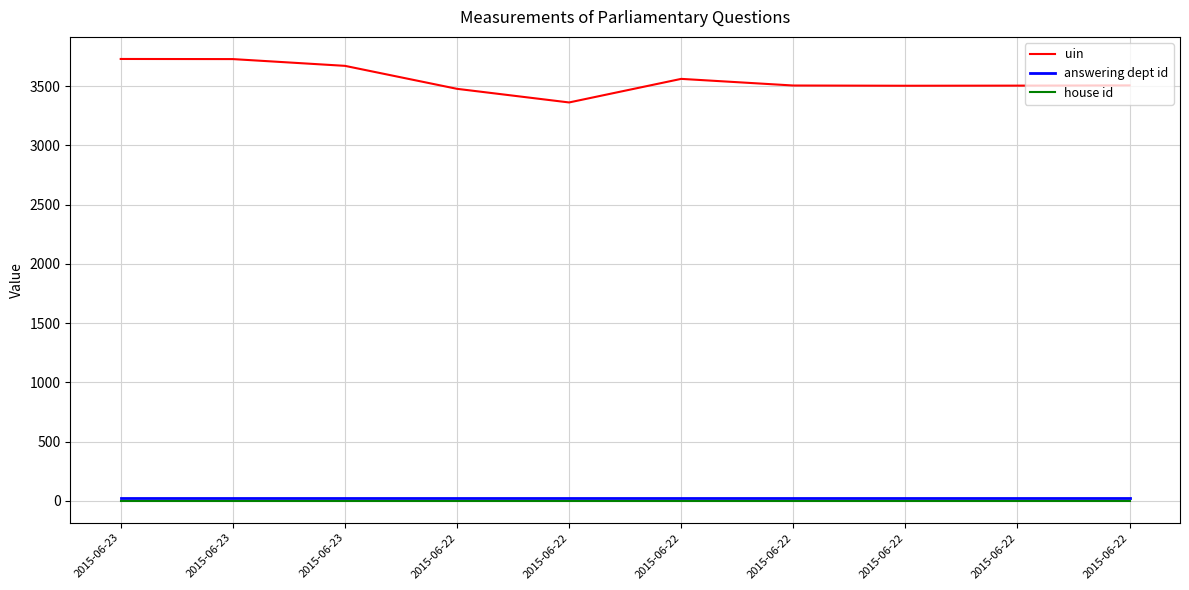

Does the chart have visible grid lines?

Yes